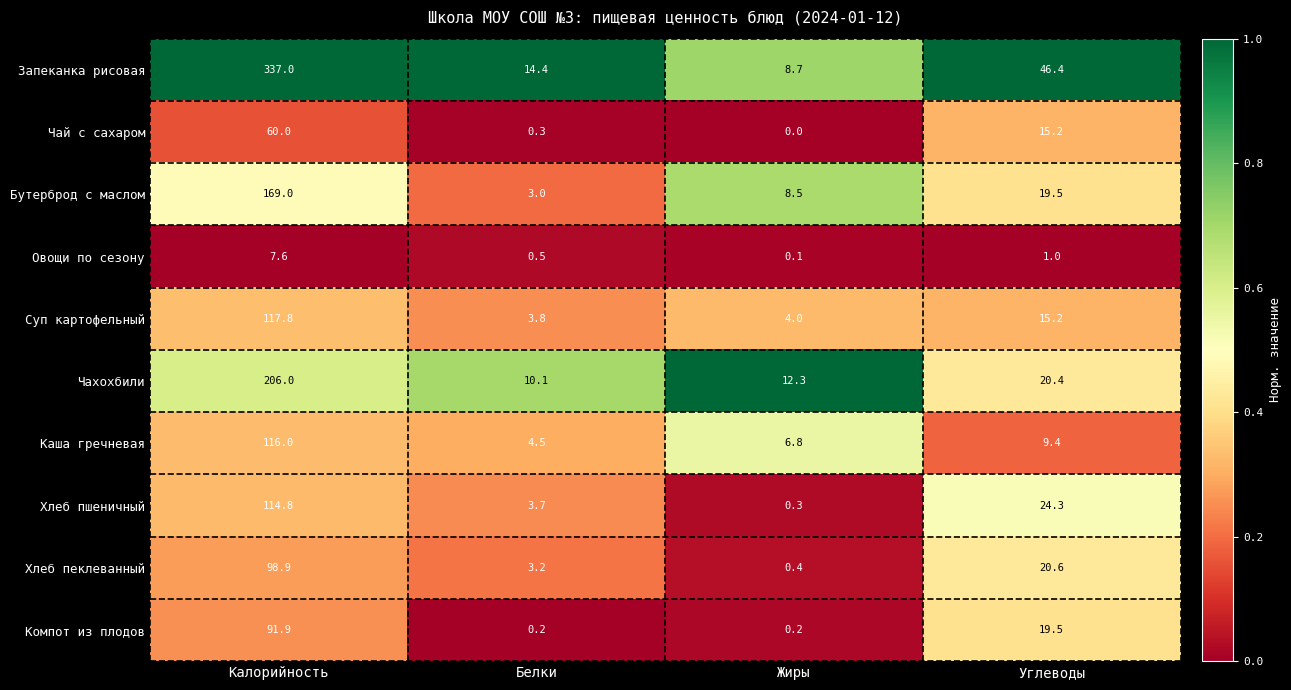

How many data points in Овощи по сезону are less than 1?

2